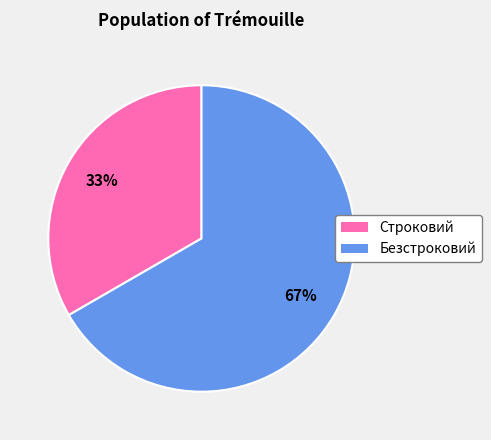

Does Строковий account for over 50% of the chart?

No